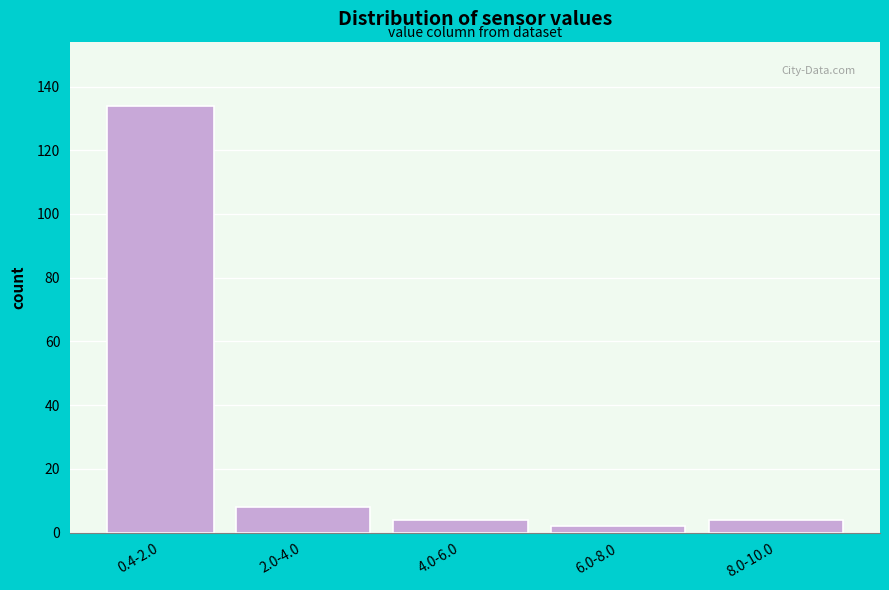

Reading left to right, list all the values displayed in this chart.

134	8	4	2	4